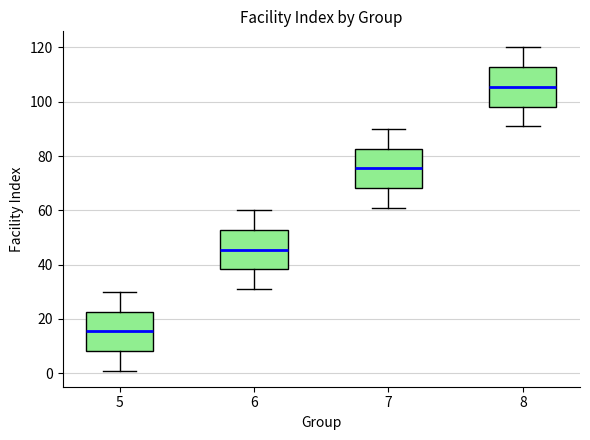

Reading left to right, read every box against the y-axis: the position of its median line, the range the box covers, and the ends of its whiskers. The values are not printed on the chart, so give them approximately, as read against the axis.

5: median 16, box 8 to 22, whiskers 2 to 30
6: median 46, box 38 to 52, whiskers 32 to 60
7: median 76, box 68 to 82, whiskers 62 to 90
8: median 106, box 98 to 112, whiskers 92 to 120